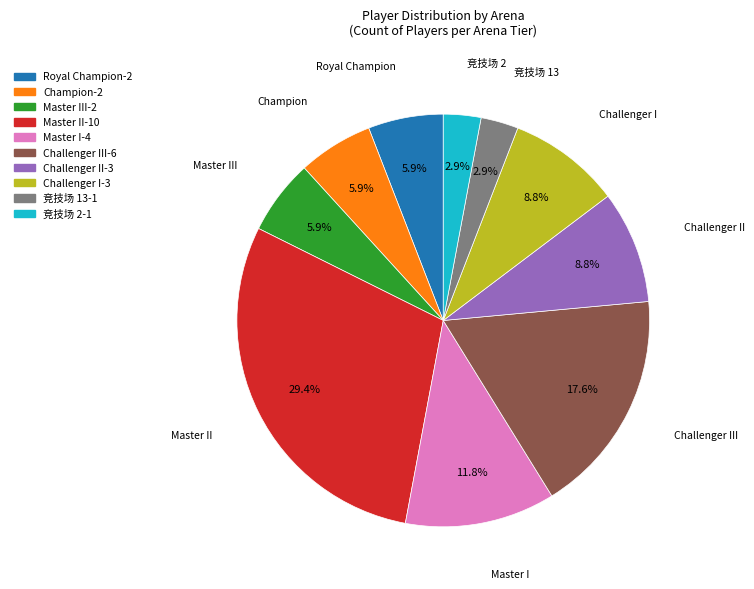

Is there a majority slice in this chart?

No